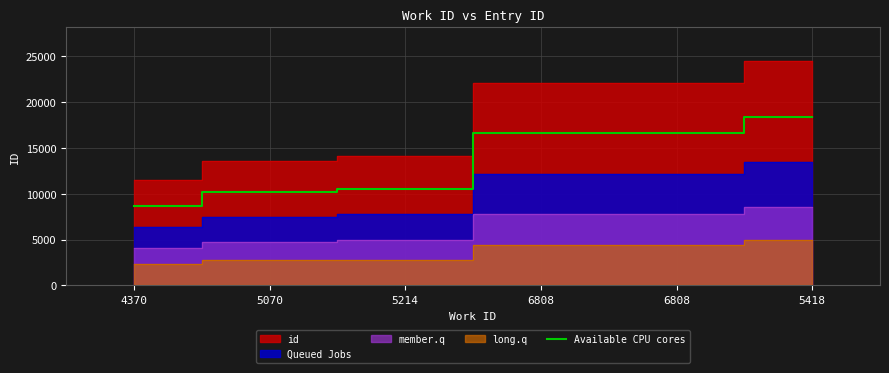

Where is the data nearest to the value 13486?

5214